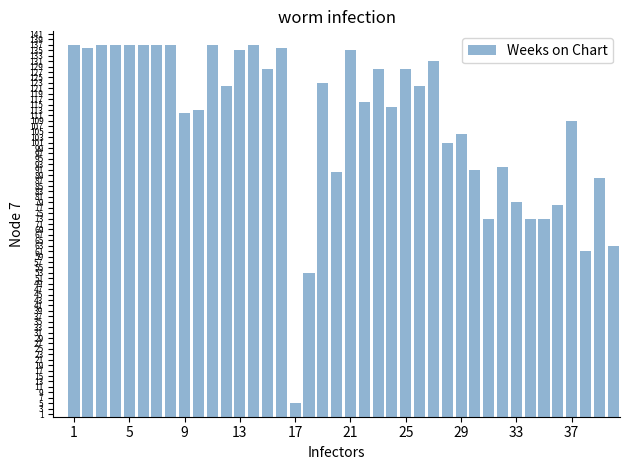

What is the greatest value displayed?

137